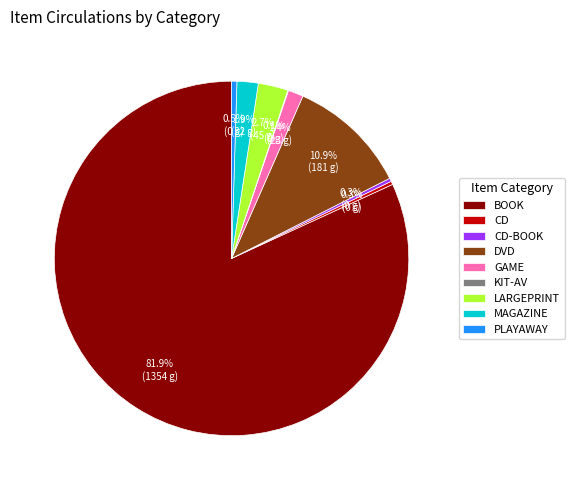

Between MAGAZINE and GAME, which is larger?

MAGAZINE